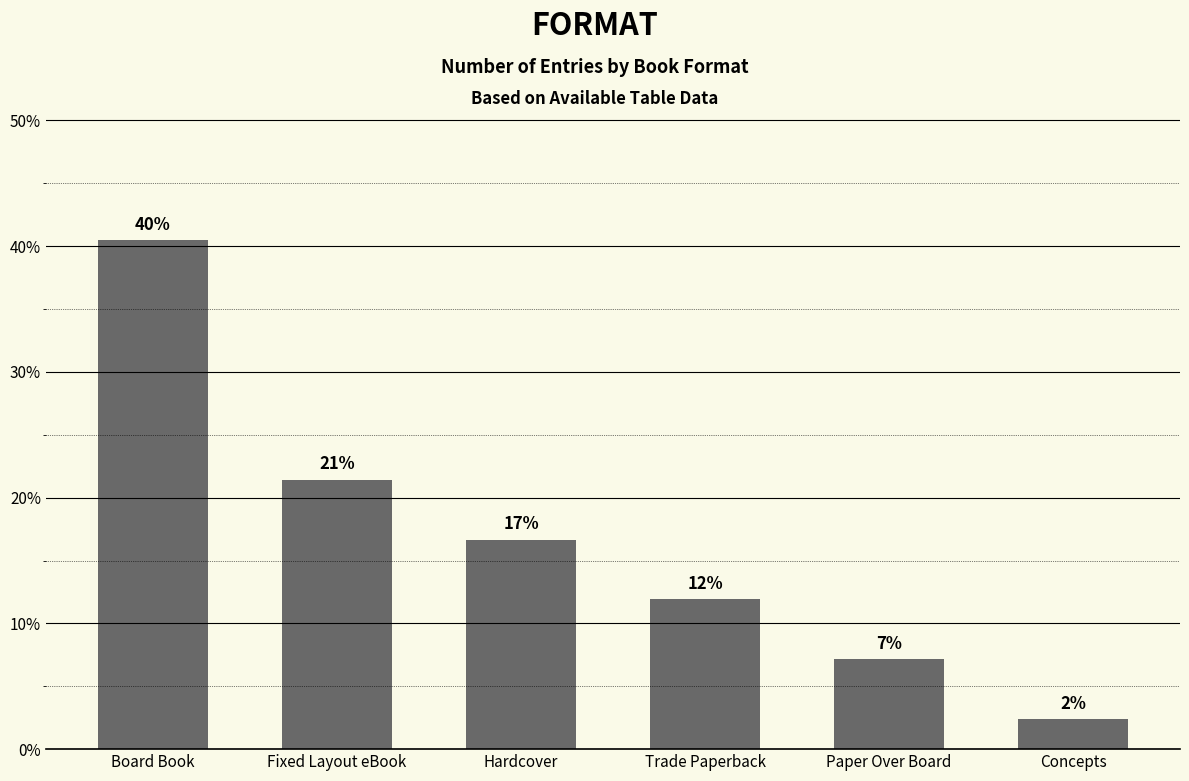

What is the average value?

16.7